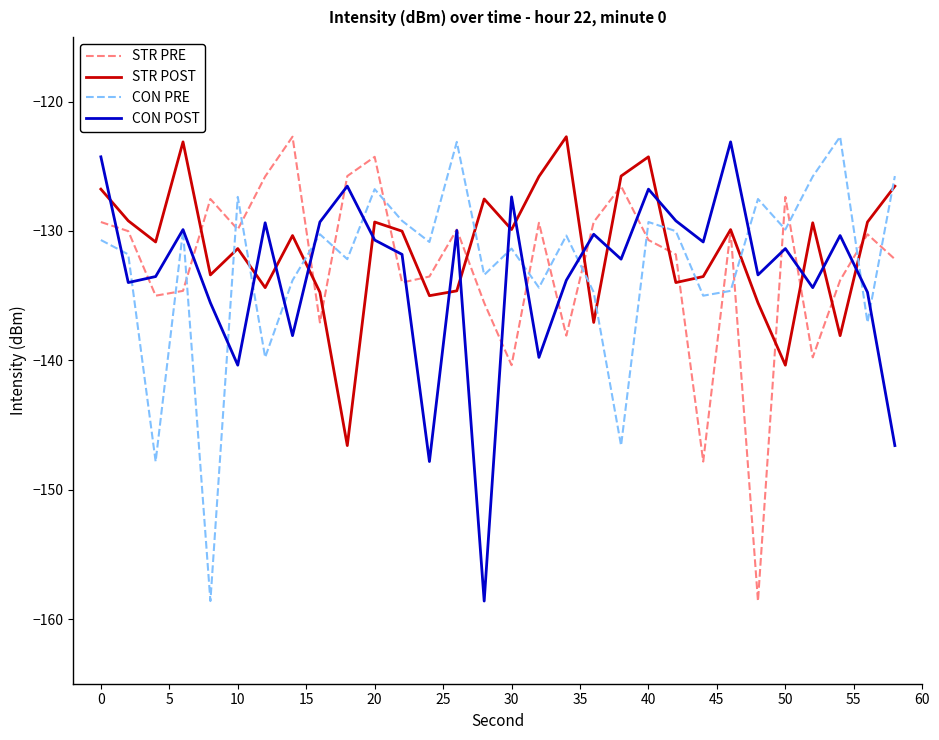

After their last crossing, which series has the higher values: CON PRE or STR PRE?

CON PRE